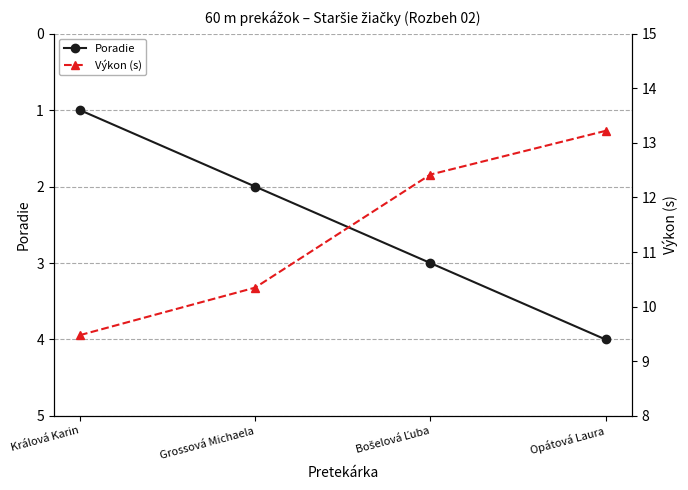

List the labels in order of Poradie value, largest first.

Opátová Laura, Bošelová Ľuba, Grossová Michaela, Králová Karin